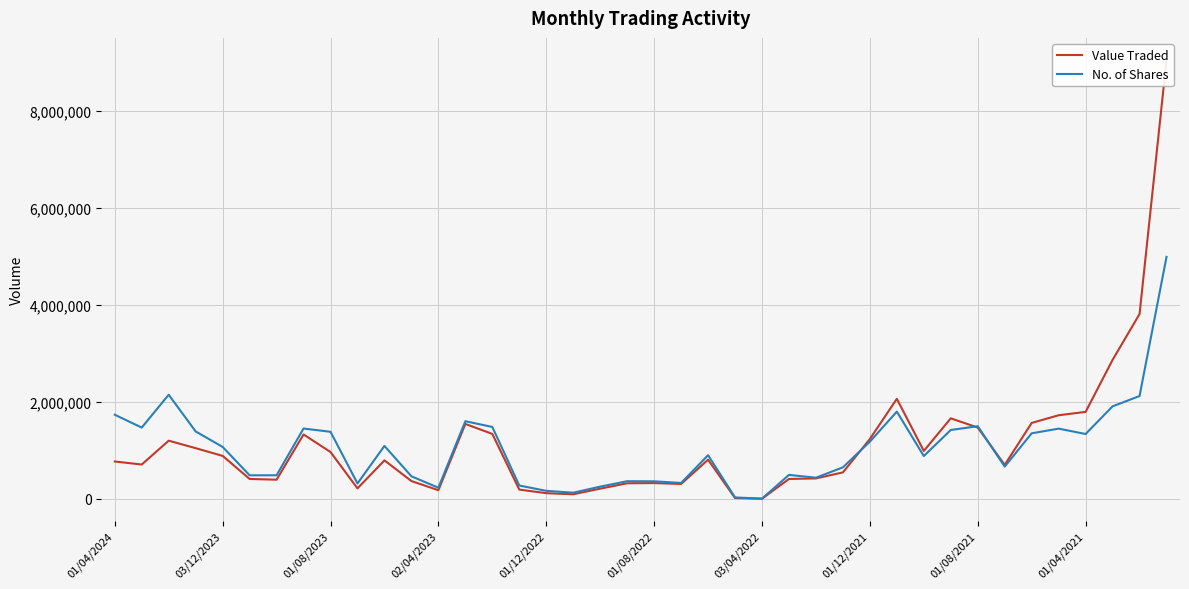

What is the sum of the No. of Shares values at 17 and 12?

353547